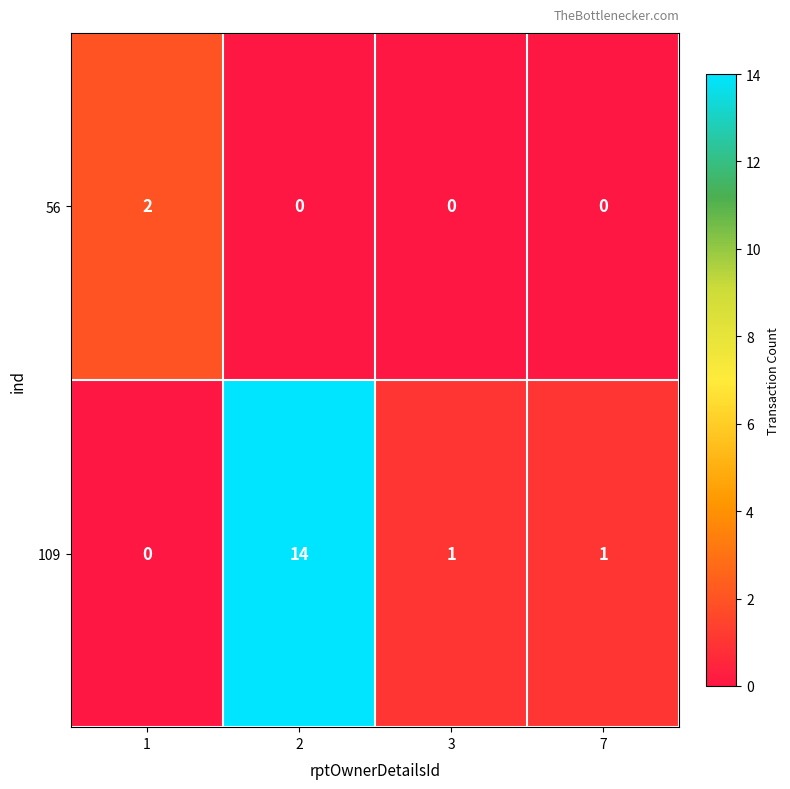

True or false: 56 has a value of 0 at 3.

True